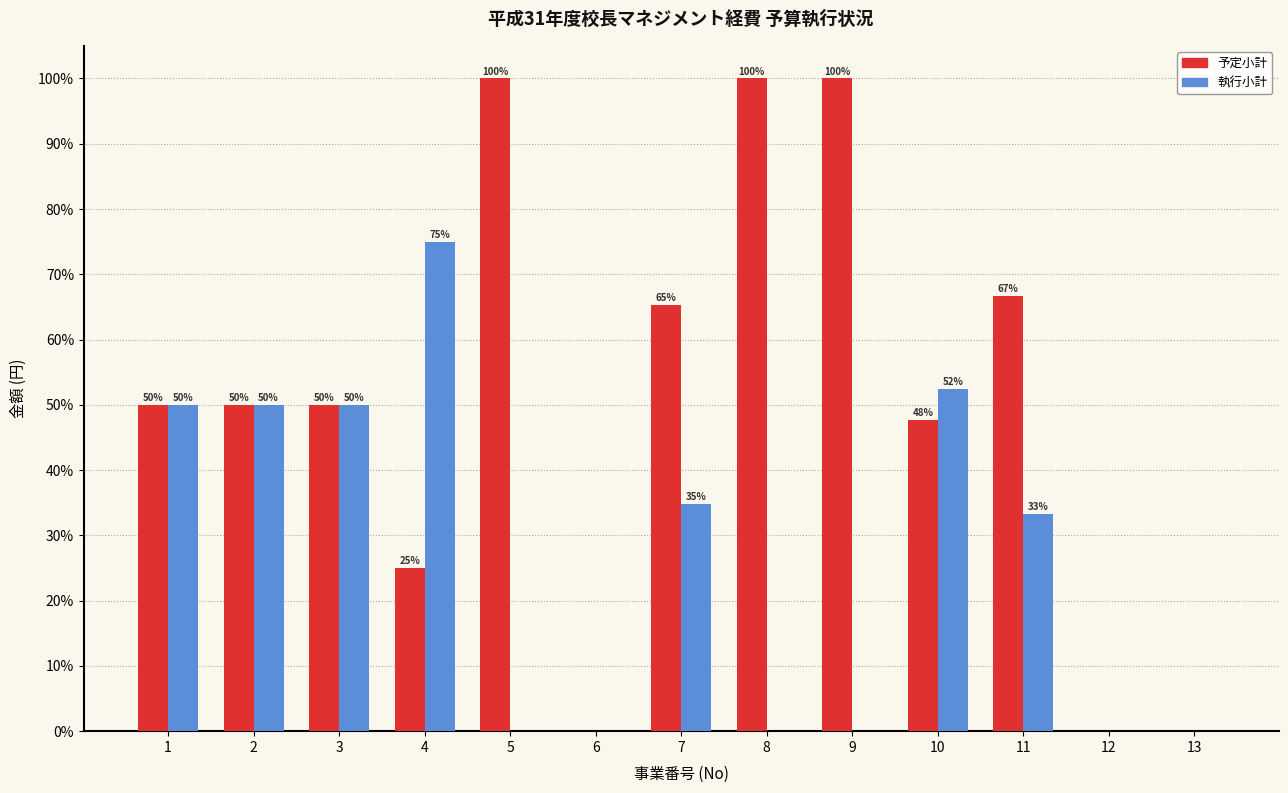

The value of 執行小計 at 10 is 52.4. True or false?

True